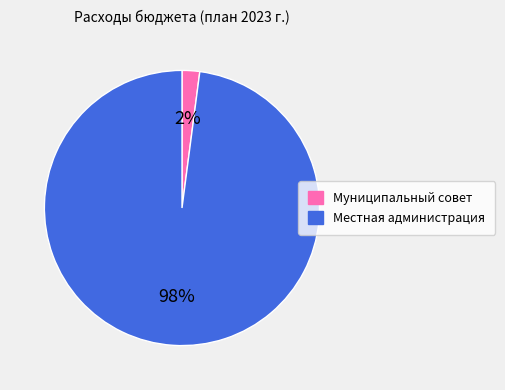

Do Местная администрация and Муниципальный совет together represent more than half of the pie?

Yes